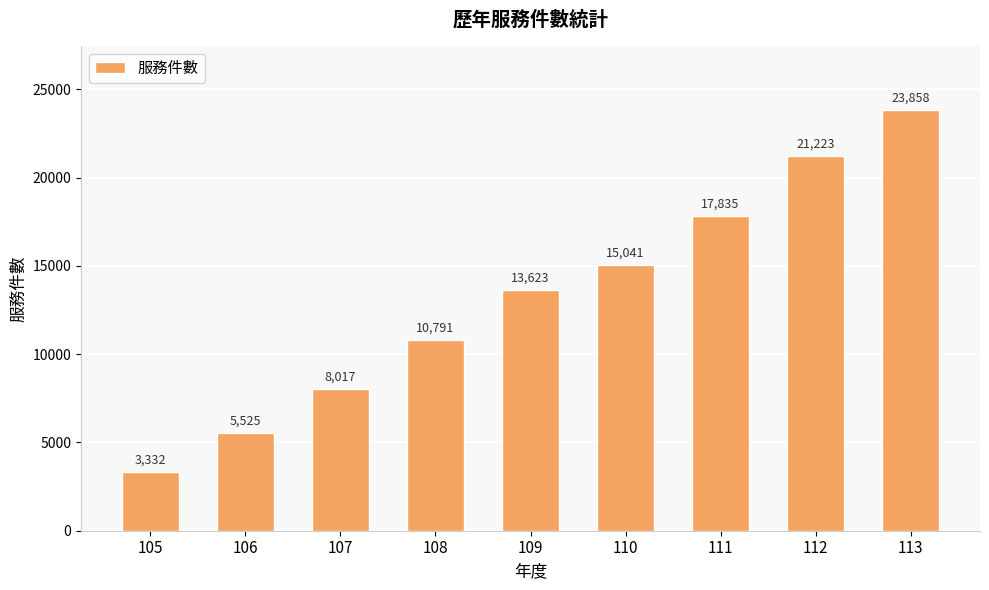

Is it true that the value at 110 is 4289?

False